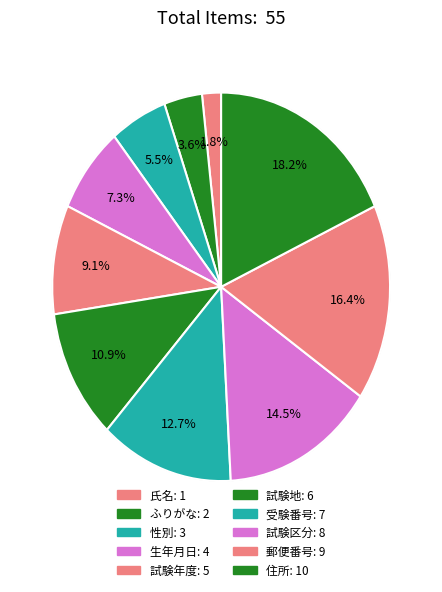

Rank the categories by value from lowest to highest.

氏名, ふりがな, 性別, 生年月日, 試験年度, 試験地, 受験番号, 試験区分, 郵便番号, 住所